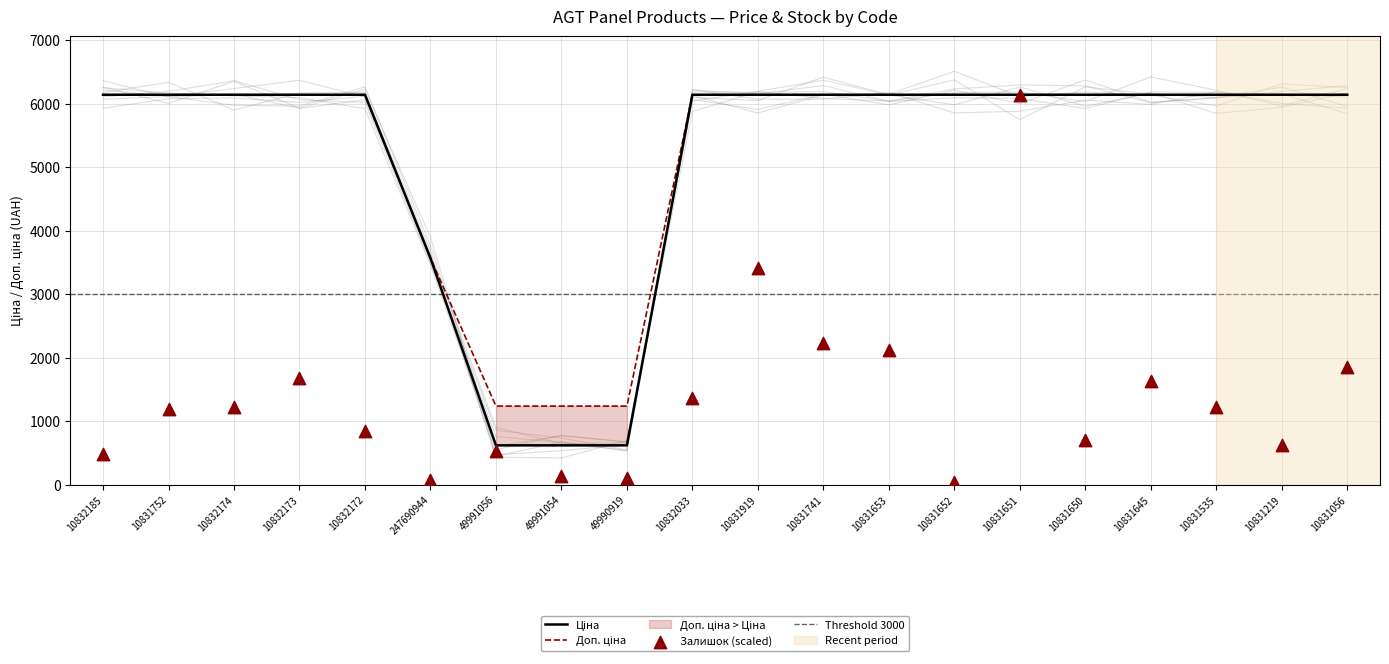

What is the total value across all series at 10831650?

12984.6